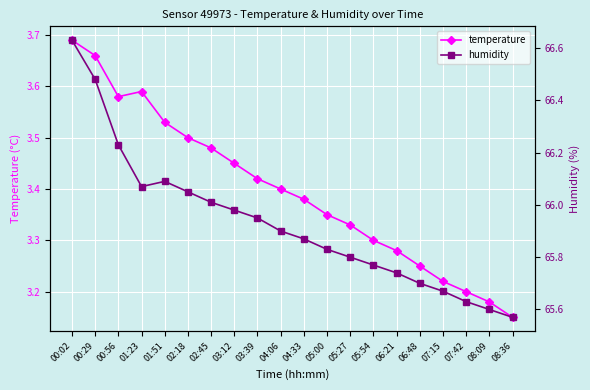

What position from the left is 07:15?

17